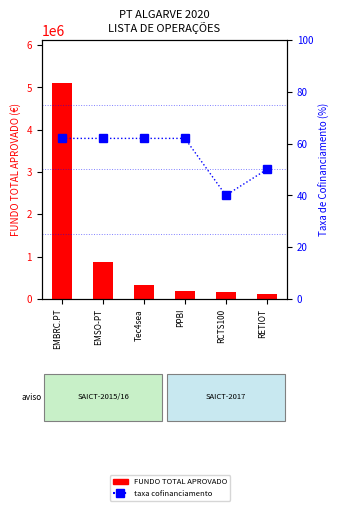

Reading left to right, what are all the values shown in this chart?

FUNDO TOTAL APROVADO: 5100188.8	861601.2	328263.5	193322.8	158720.0	114029.9
taxa de cofinanciamento (%): 62.0	62.0	62.0	62.0	40.0	50.0